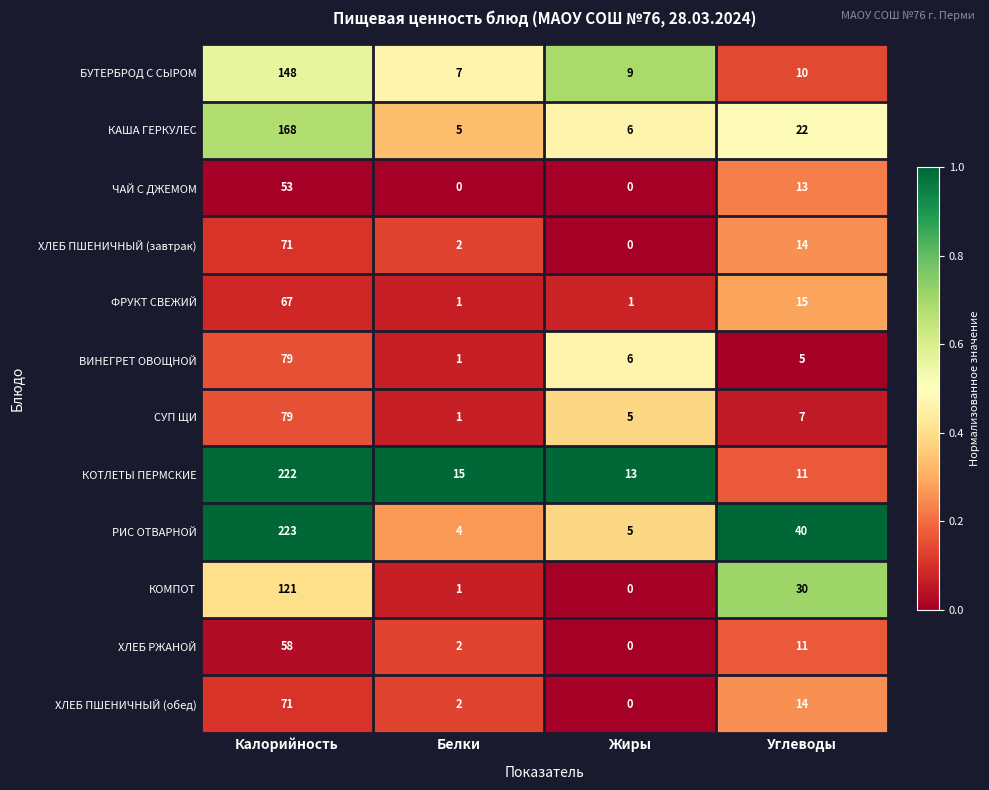

At which label does ХЛЕБ ПШЕНИЧНЫЙ (обед) first exceed 14?

Калорийность